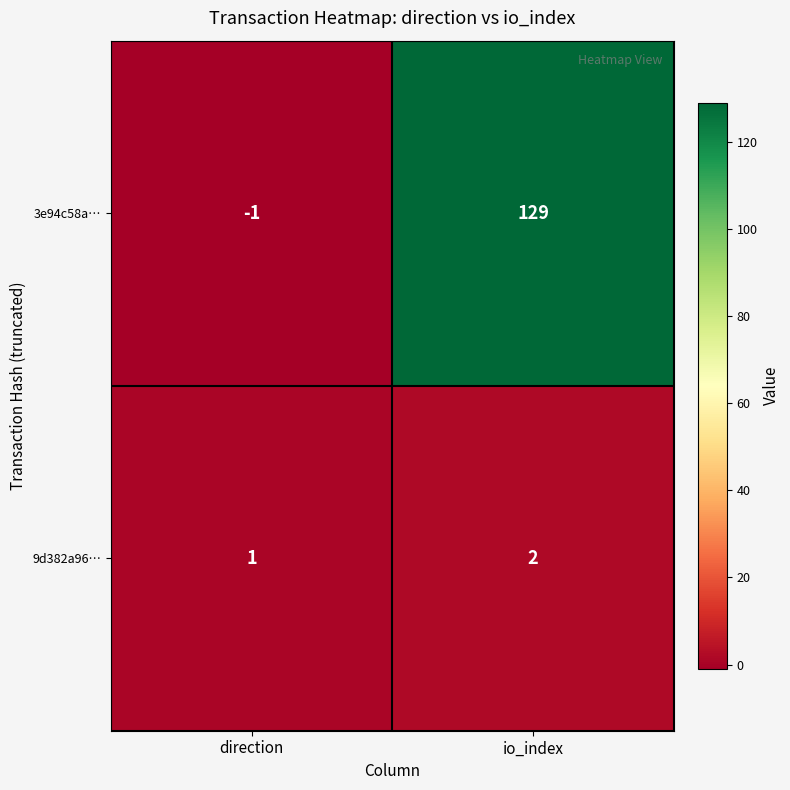

At which category is the sum across all series the highest?

io_index